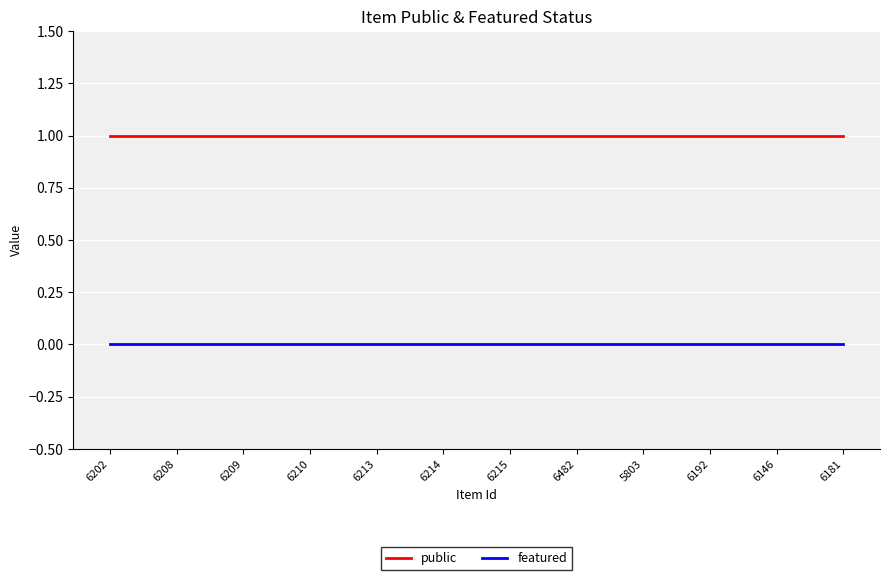

Reading right to left, what are all the values shown in this chart?

public: 1	1	1	1	1	1	1	1	1	1	1	1
featured: 0	0	0	0	0	0	0	0	0	0	0	0